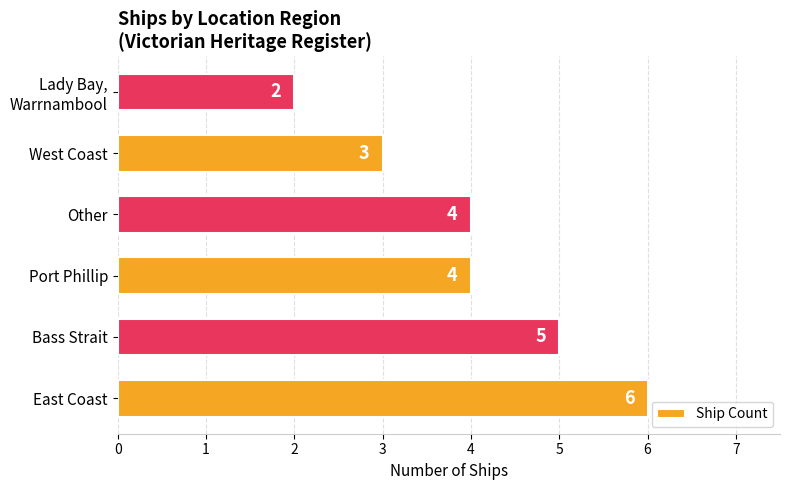

Count the values in the range 3 to 5.

4